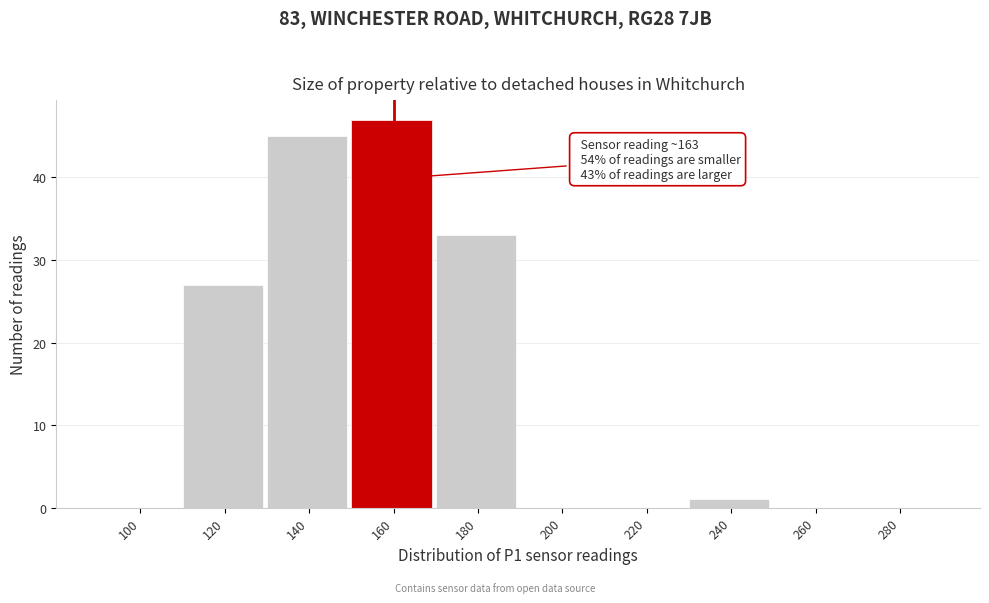

Reading left to right, transcribe all the data shown in this chart.

100=0	120=27	140=45	160=47	180=33	200=0	220=0	240=1	260=0	280=0